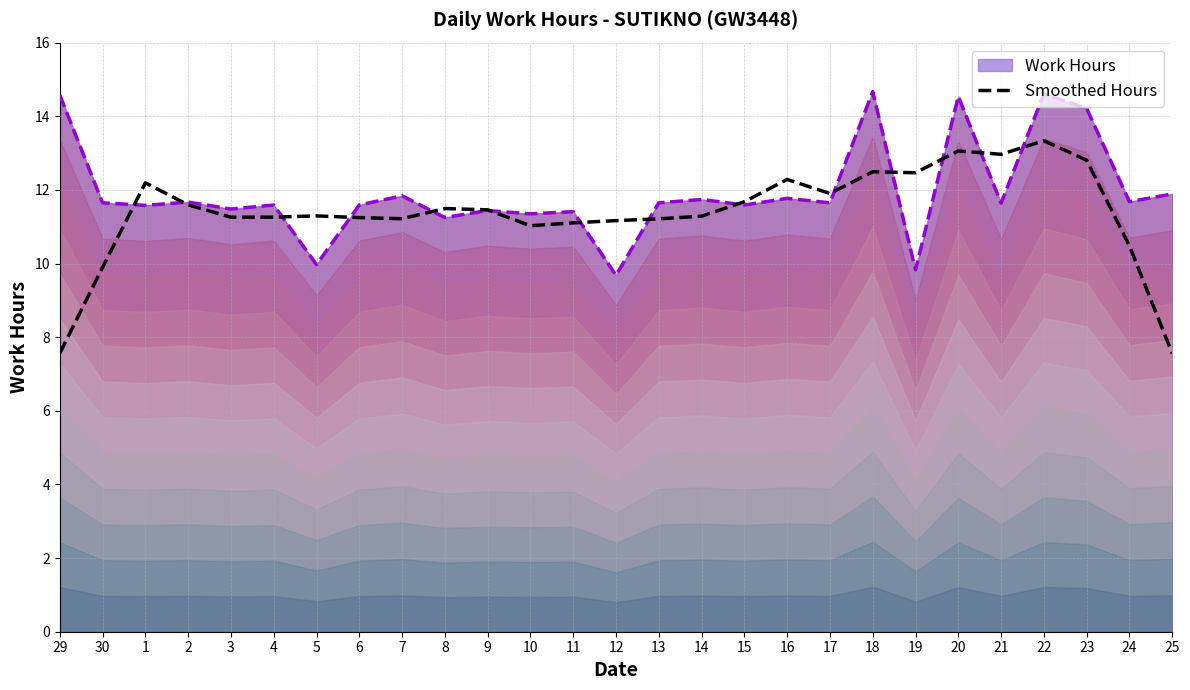

What is the difference between the highest and lowest values at 12?

1.5